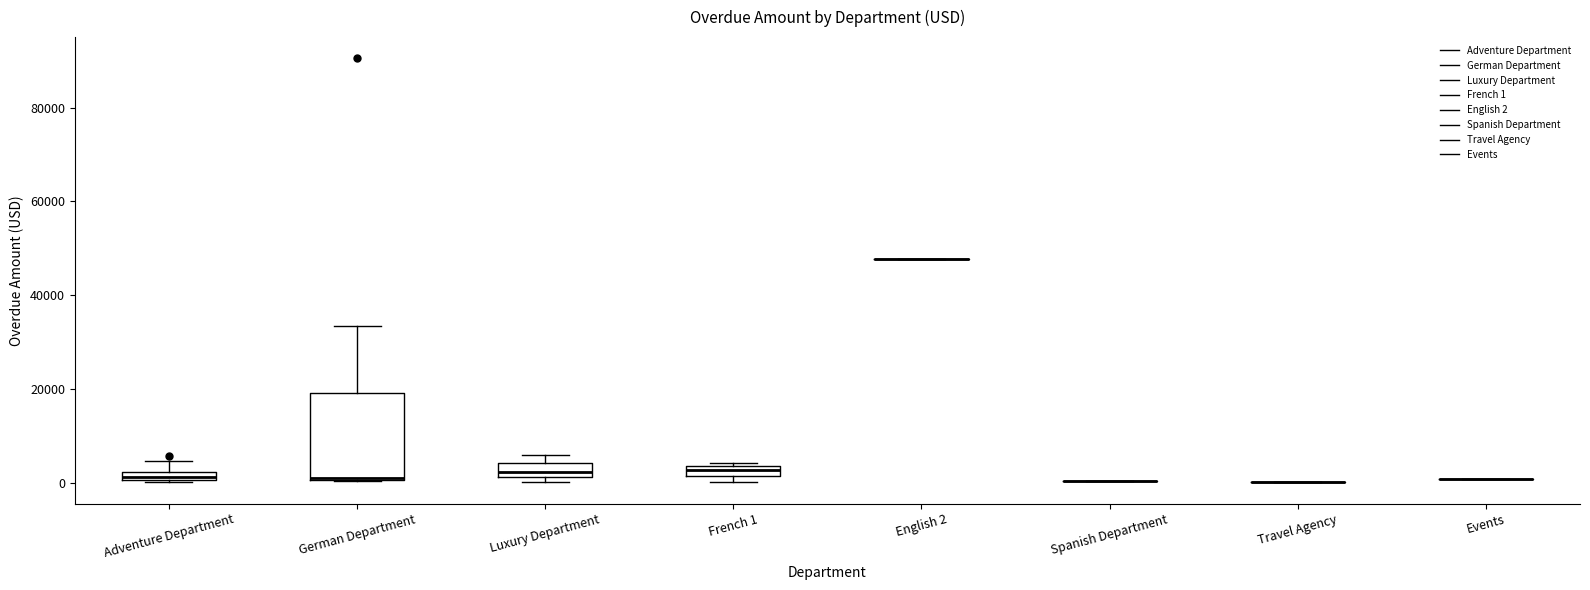

Which box is the tallest, from its lower edge to its upper edge?

German Department